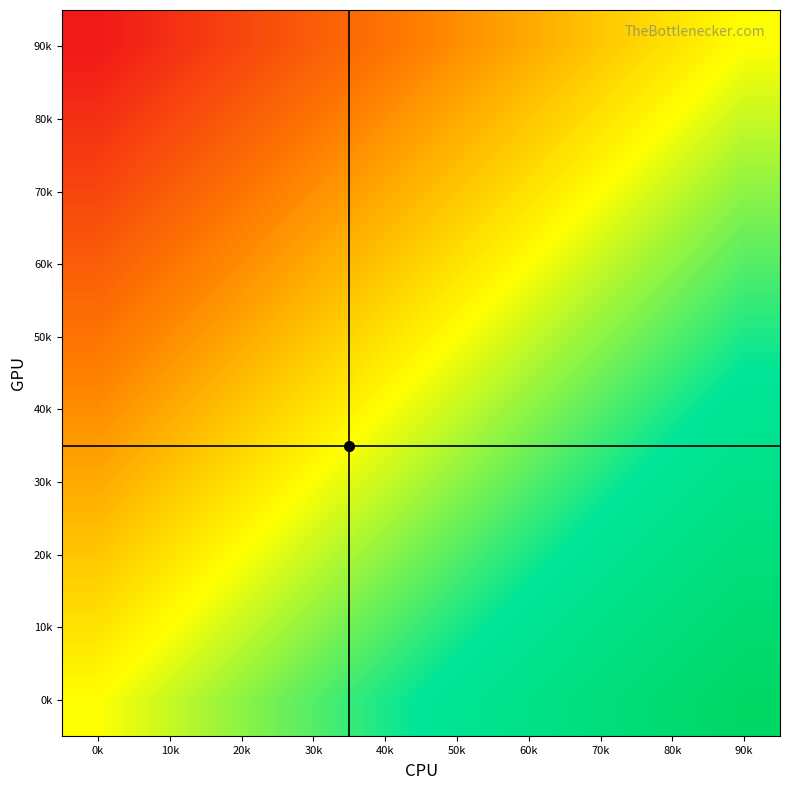

Reading left to right, extract all data points from this chart.

0k: 0k=0	10k=1	20k=2	30k=3	40k=4	50k=5	60k=6	70k=7	80k=8	90k=9
10k: 0k=-1	10k=0	20k=1	30k=2	40k=3	50k=4	60k=5	70k=6	80k=7	90k=8
20k: 0k=-2	10k=-1	20k=0	30k=1	40k=2	50k=3	60k=4	70k=5	80k=6	90k=7
30k: 0k=-3	10k=-2	20k=-1	30k=0	40k=1	50k=2	60k=3	70k=4	80k=5	90k=6
40k: 0k=-4	10k=-3	20k=-2	30k=-1	40k=0	50k=1	60k=2	70k=3	80k=4	90k=5
50k: 0k=-5	10k=-4	20k=-3	30k=-2	40k=-1	50k=0	60k=1	70k=2	80k=3	90k=4
60k: 0k=-6	10k=-5	20k=-4	30k=-3	40k=-2	50k=-1	60k=0	70k=1	80k=2	90k=3
70k: 0k=-7	10k=-6	20k=-5	30k=-4	40k=-3	50k=-2	60k=-1	70k=0	80k=1	90k=2
80k: 0k=-8	10k=-7	20k=-6	30k=-5	40k=-4	50k=-3	60k=-2	70k=-1	80k=0	90k=1
90k: 0k=-9	10k=-8	20k=-7	30k=-6	40k=-5	50k=-4	60k=-3	70k=-2	80k=-1	90k=0